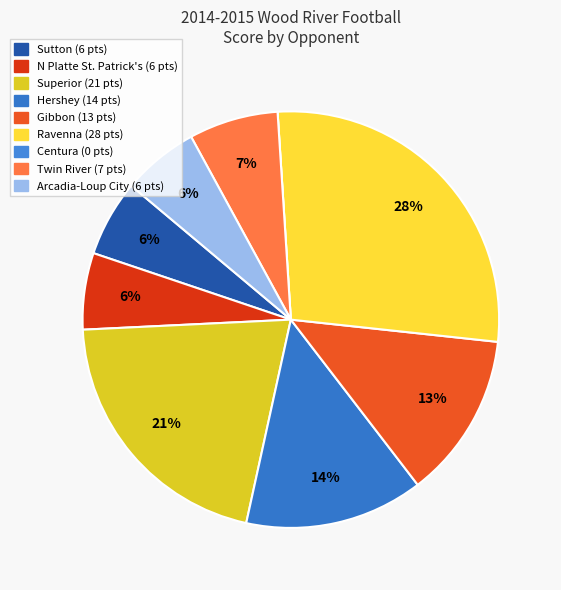

What is the ratio of the value at Superior to the value at Arcadia-Loup City?

3.5